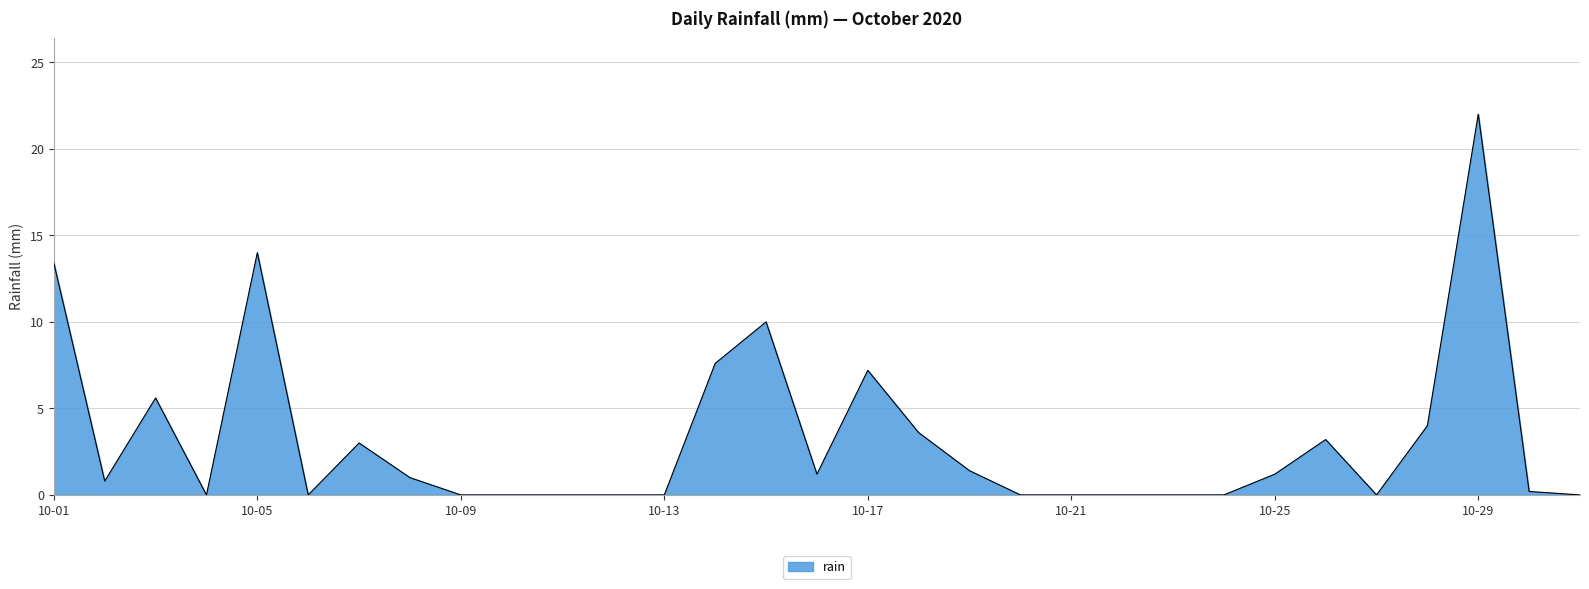

What is the maximum value shown in the chart?

22.0